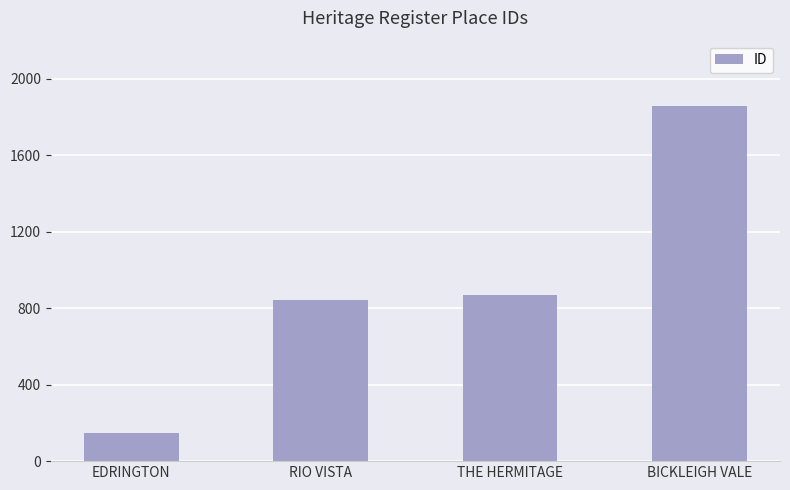

What is the difference between the maximum and second lowest values?

1013